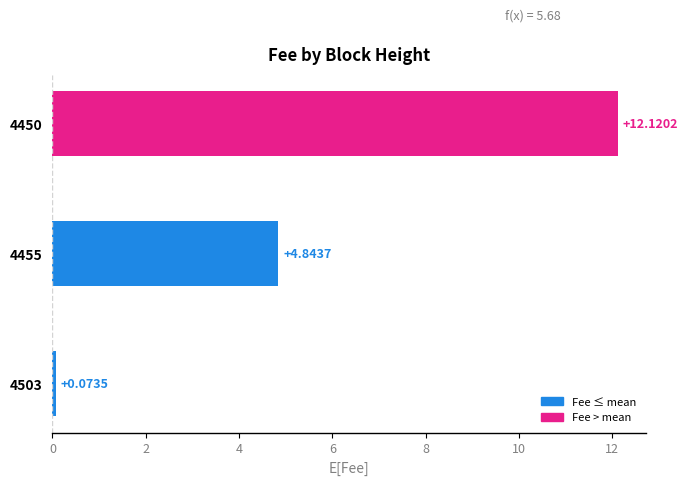

Rank the categories by value from highest to lowest.

4450, 4455, 4503